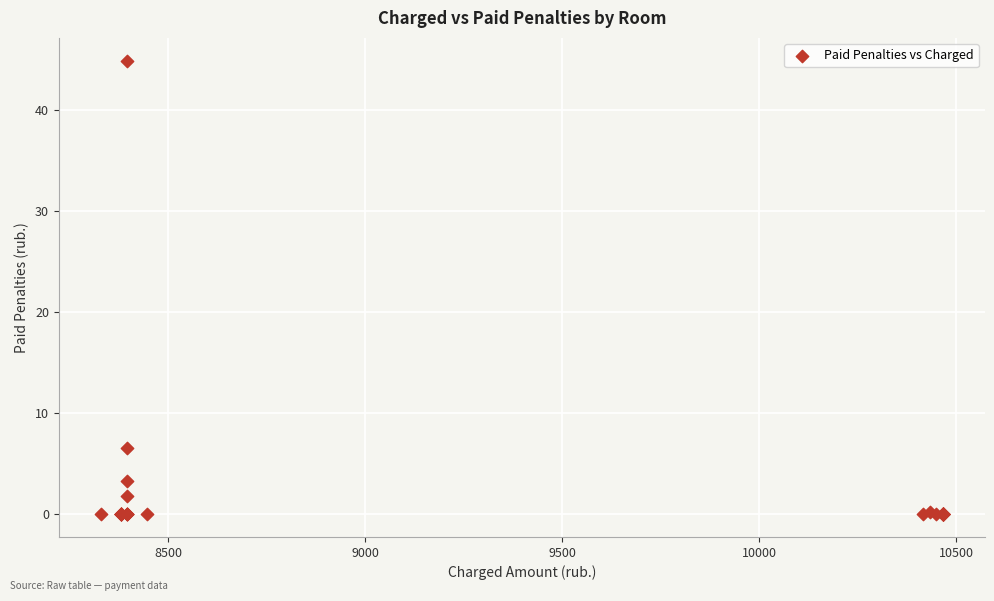

What Y value in the scatter plot is closest to 22?

6.6